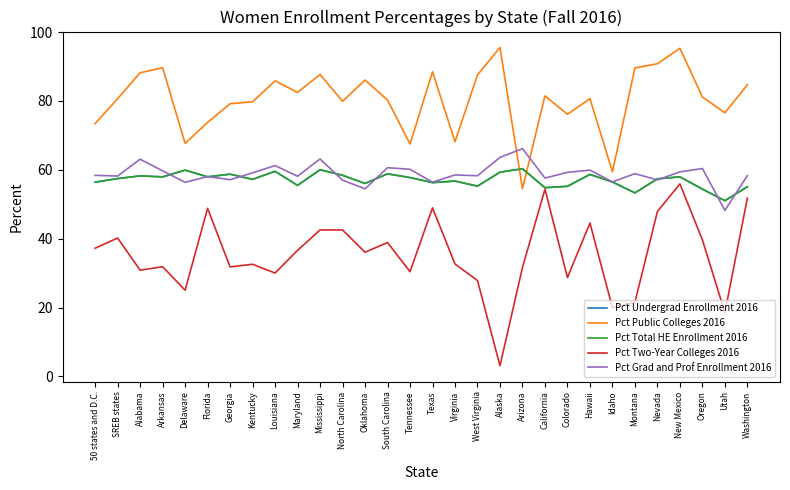

Reading left to right, list all the values displayed in this chart.

Pct Undergrad Enrollment 2016: 56.4	57.5	58.2	57.9	59.9	58.0	58.7	57.2	59.6	55.5	60.0	58.4	56.0	58.8	57.7	56.3	56.7	55.3	59.3	60.3	54.8	55.2	58.7	56.5	53.3	57.4	58.0	54.4	51.0	55.1
Pct Public Colleges 2016: 73.4	80.6	88.2	89.6	67.7	73.8	79.2	79.8	85.8	82.5	87.7	79.9	86.1	80.3	67.5	88.5	68.1	87.6	95.5	54.5	81.5	76.1	80.7	59.4	89.6	90.8	95.3	81.2	76.5	84.7
Pct Total HE Enrollment 2016: 56.4	57.5	58.2	57.9	59.9	58.0	58.7	57.2	59.6	55.5	60.0	58.4	56.0	58.8	57.7	56.3	56.7	55.3	59.3	60.3	54.8	55.2	58.7	56.5	53.3	57.4	58.0	54.4	51.0	55.1
Pct Two-Year Colleges 2016: 37.2	40.2	30.8	31.9	25.0	48.8	31.8	32.6	30.0	36.6	42.5	42.5	36.1	38.9	30.4	49.0	32.6	27.8	3.1	31.6	54.4	28.7	44.5	19.9	21.6	47.9	55.9	39.6	18.6	51.8
Pct Grad and Prof Enrollment 2016: 58.4	58.2	63.1	59.7	56.4	58.0	57.1	59.1	61.2	58.1	63.2	57.0	54.5	60.6	60.2	56.4	58.5	58.3	63.6	66.1	57.6	59.3	59.9	56.5	58.9	57.1	59.4	60.4	48.2	58.3